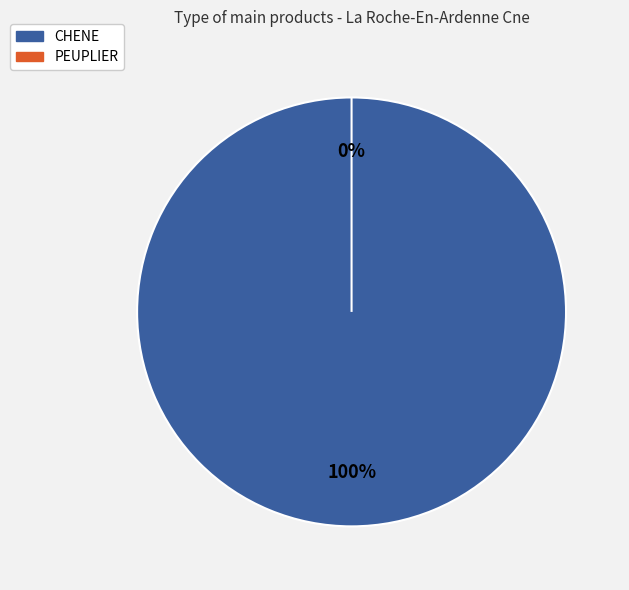

To the nearest percent, what is the difference between the CHENE and PEUPLIER slice percentages?

100%